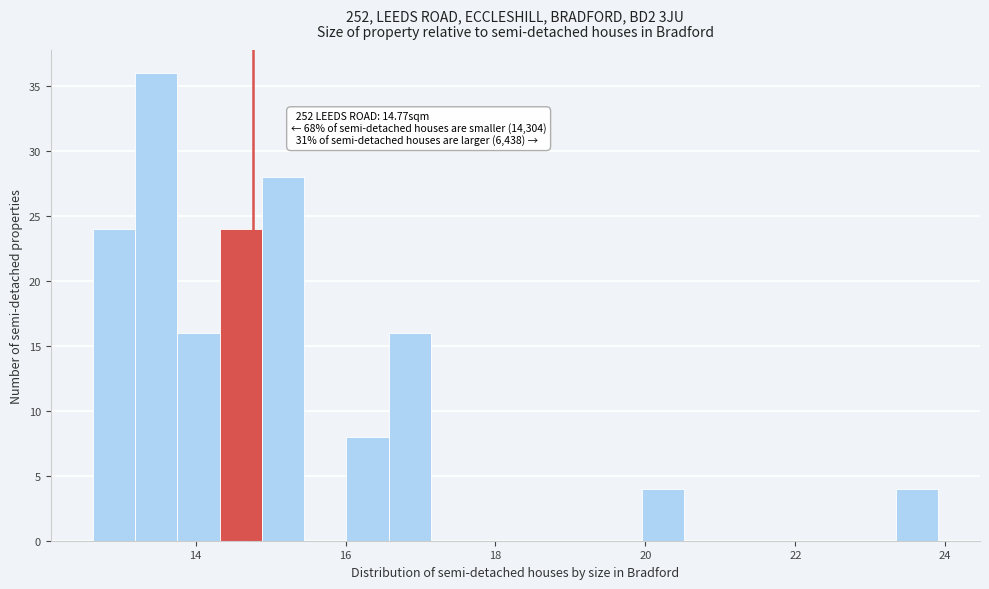

Read against the x-axis, roughly where is the centre of the tallest bar?

13.4